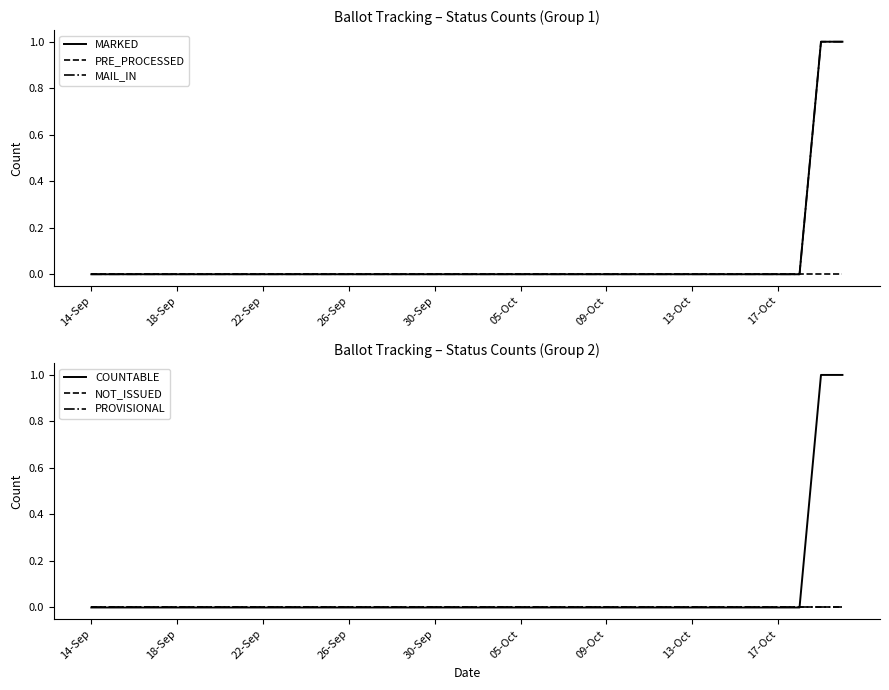

What are all the series names shown in the legend?

MARKED, PRE_PROCESSED, MAIL_IN, COUNTABLE, NOT_ISSUED, PROVISIONAL